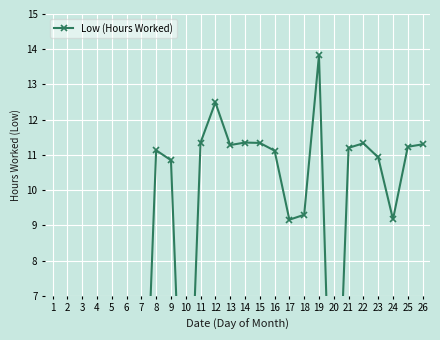

Rank the categories by value from highest to lowest.

19, 12, 11, 14, 15, 22, 26, 13, 25, 21, 8, 16, 23, 9, 18, 24, 17, 1, 2, 3, 4, 5, 6, 7, 10, 20